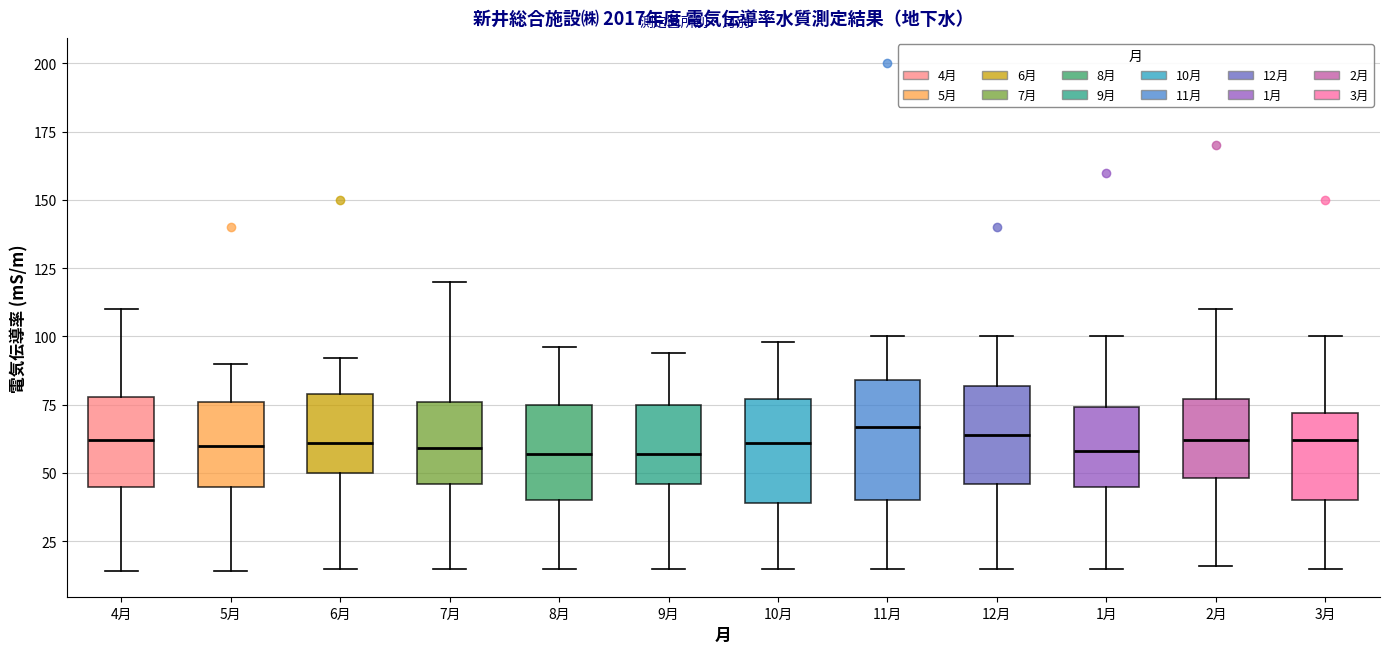

Reading left to right, transcribe this box plot: for each box, give where its median line is, the range the box spans, and where its two whiskers end, as read against the y-axis. The values are not printed on the chart, so give them approximately, as read against the axis.

4月: median 60, box 45 to 80, whiskers 15 to 110
5月: median 60, box 45 to 75, whiskers 15 to 90
6月: median 60, box 50 to 80, whiskers 15 to 90
7月: median 60, box 45 to 75, whiskers 15 to 120
8月: median 55, box 40 to 75, whiskers 15 to 95
9月: median 55, box 45 to 75, whiskers 15 to 95
10月: median 60, box 40 to 75, whiskers 15 to 100
11月: median 65, box 40 to 85, whiskers 15 to 100
12月: median 65, box 45 to 80, whiskers 15 to 100
1月: median 60, box 45 to 75, whiskers 15 to 100
2月: median 60, box 50 to 75, whiskers 15 to 110
3月: median 60, box 40 to 70, whiskers 15 to 100